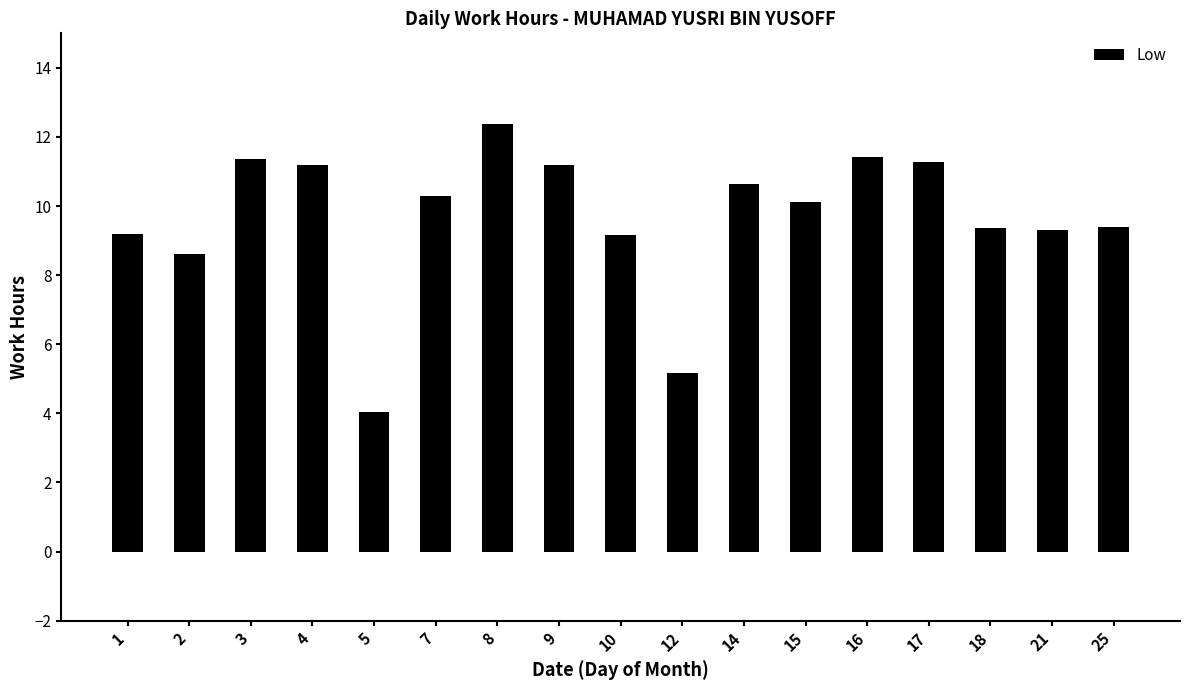

True or false: the data shows 12.4 at 8.

True